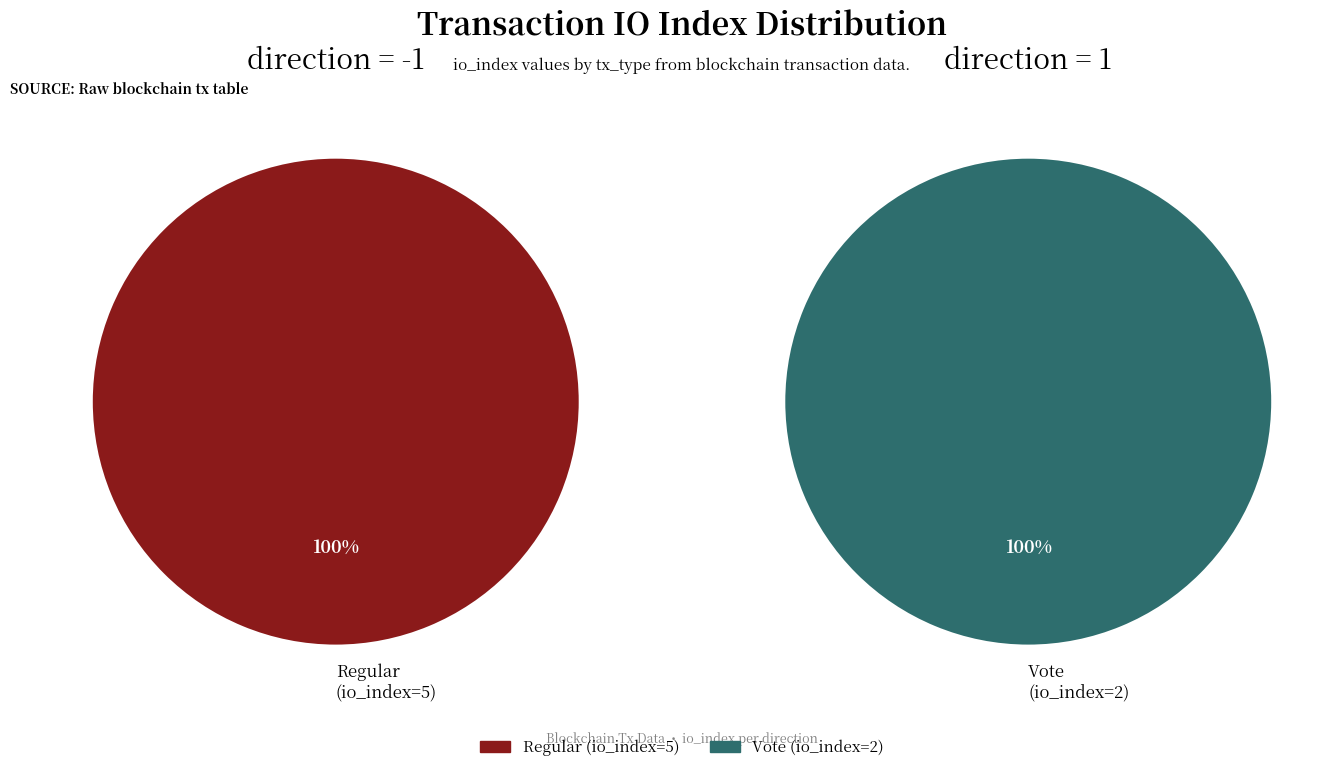

Does Regular represent more than half of the total?

Yes